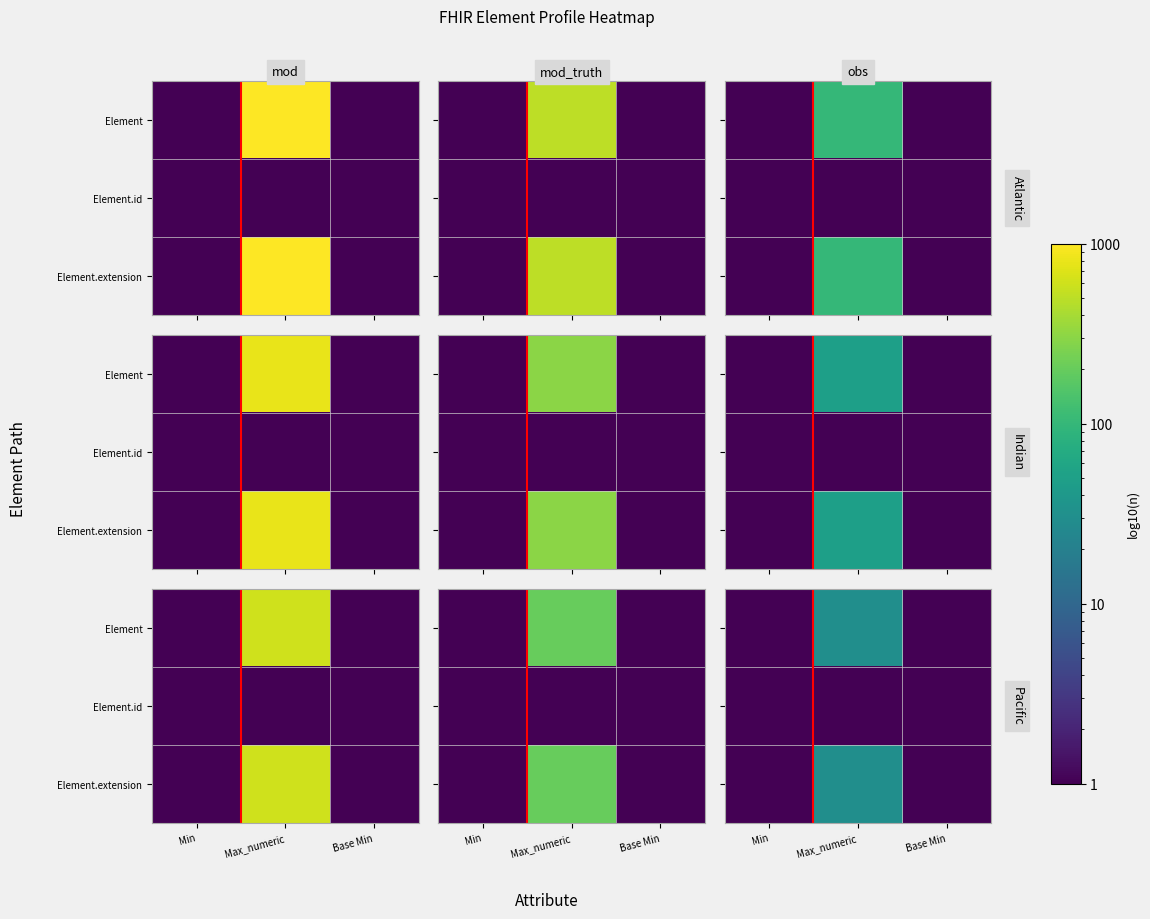

List the labels in order of Element.id value, smallest first.

Min, Base Min, Max_numeric